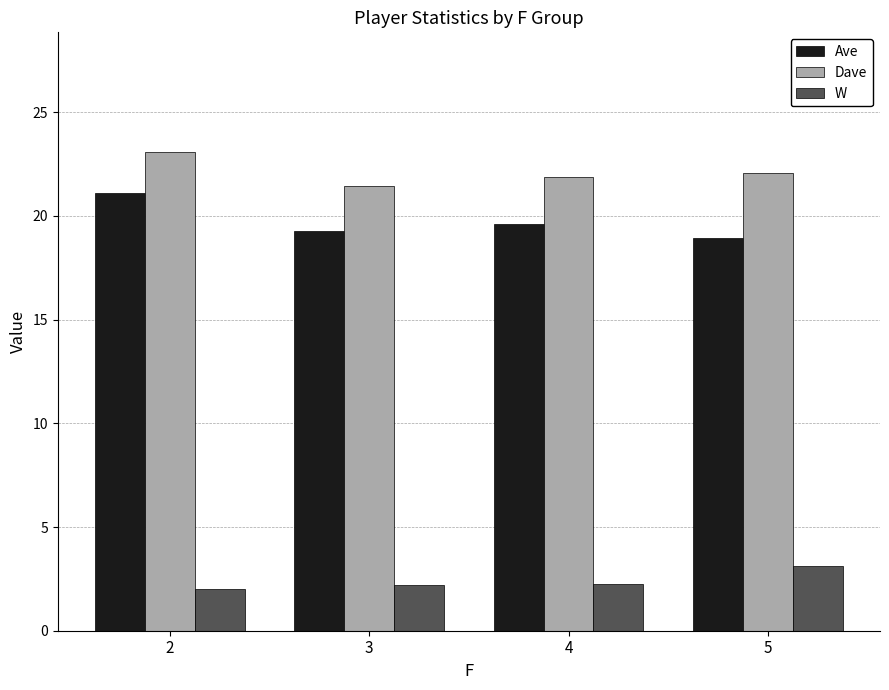

What is the value of the W bar at the 4th from the left?

3.1